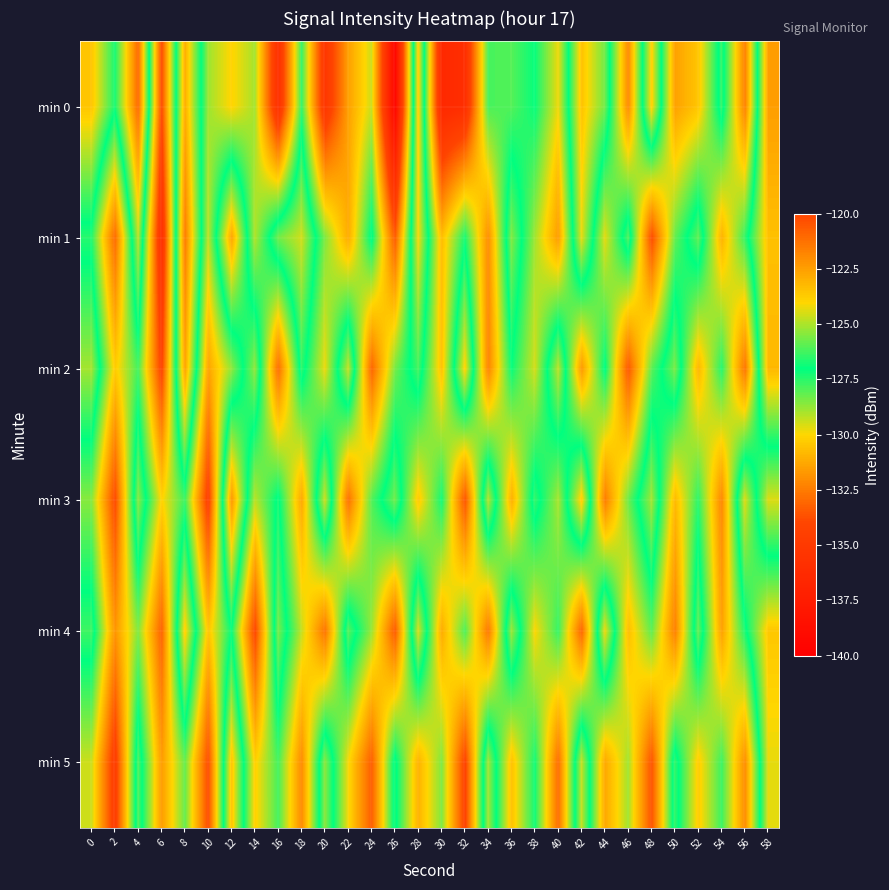

Which has a higher value, 18 or 8?

8